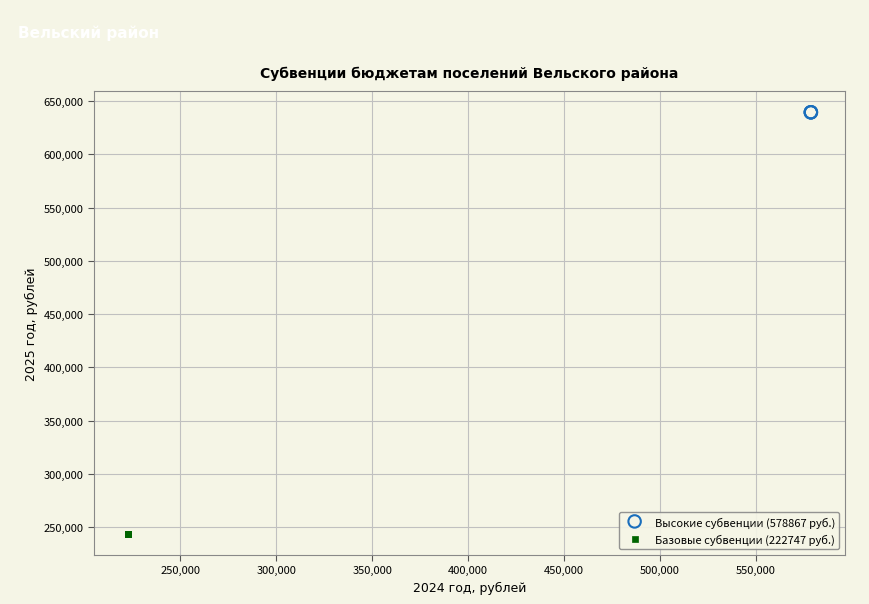

Which series contains the highest Y value?

Высокие субвенции (578867 руб.)